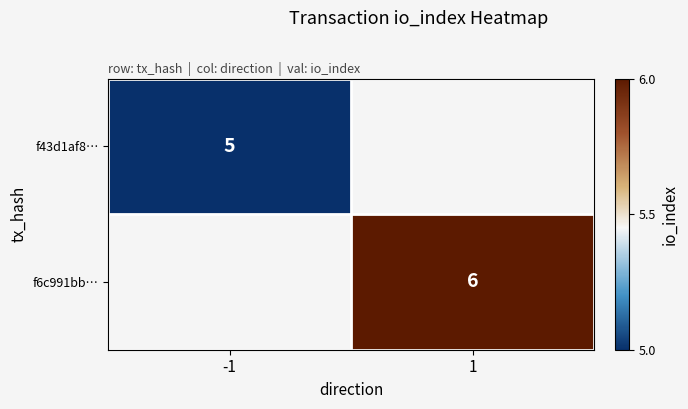

The f43d1af8… series shows 1 at -1. True or false?

False